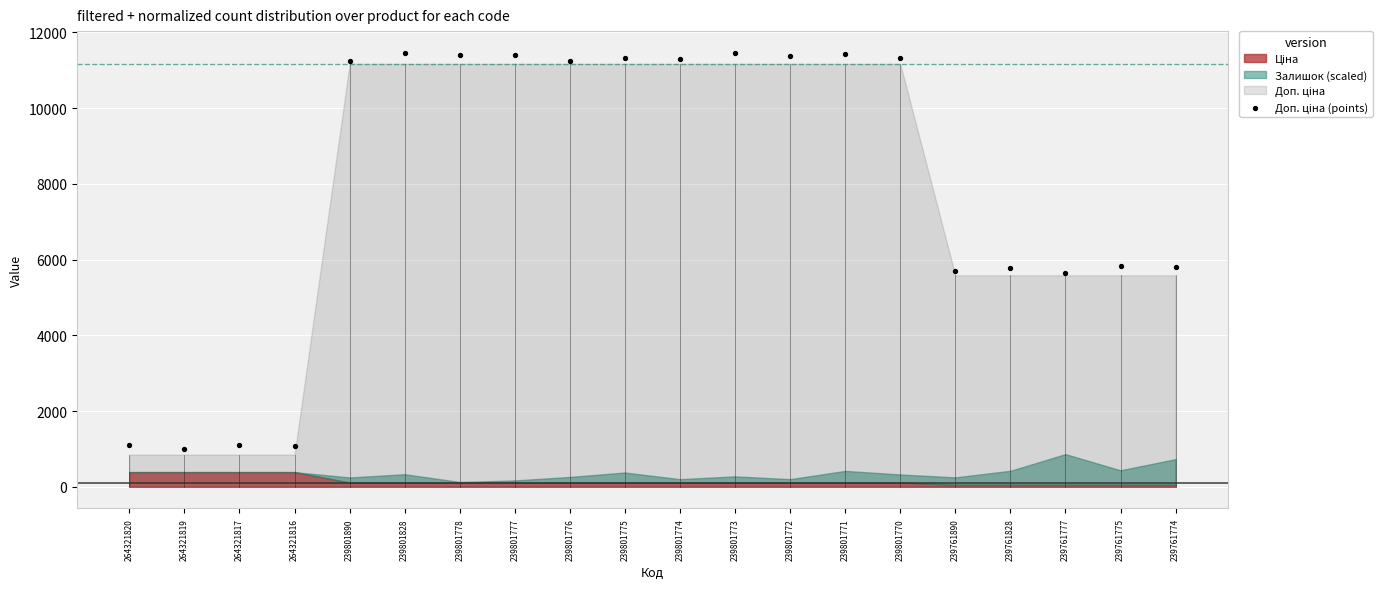

What is the range of Y values (max minus min)?

10454.2